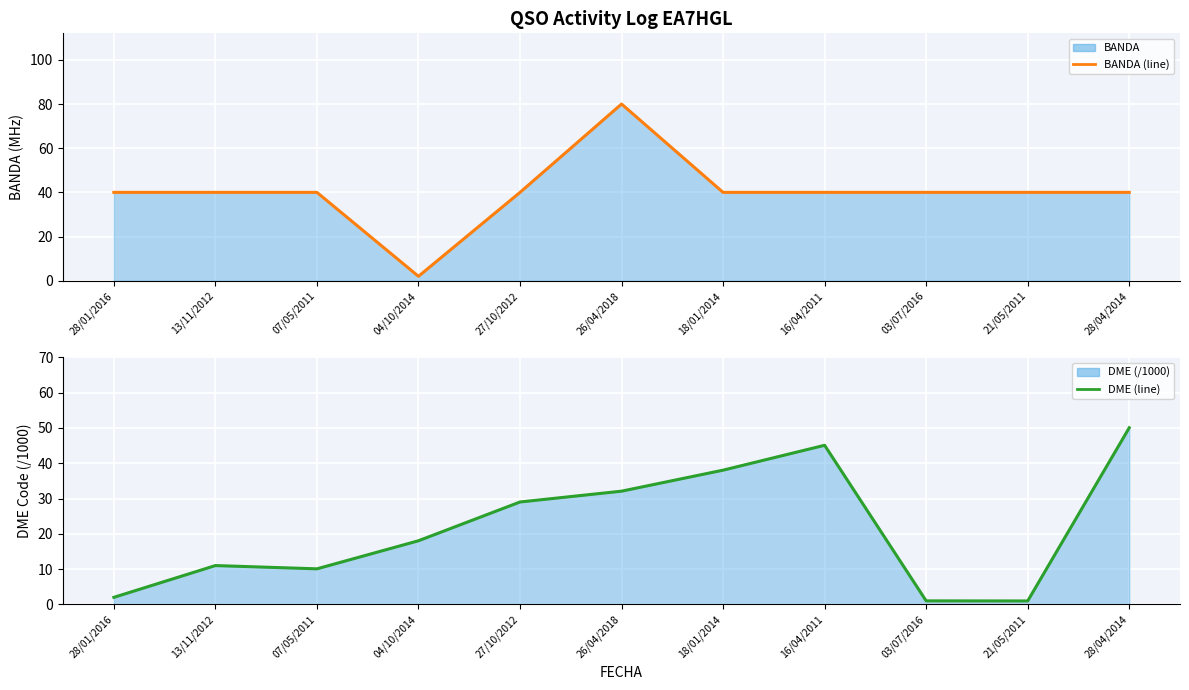

True or false: DME (line) and BANDA (line) intersect in this chart.

True